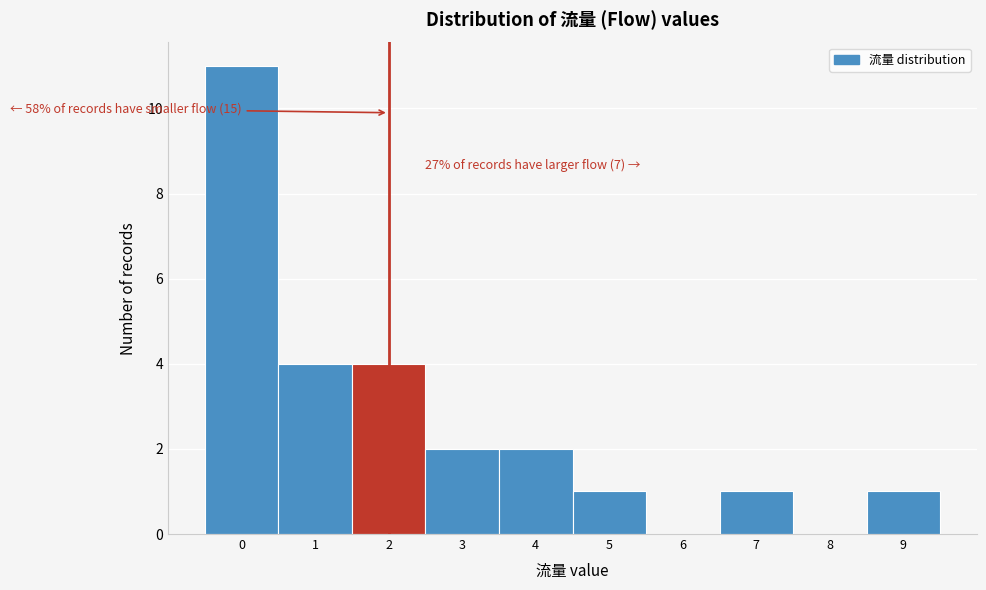

Reading left to right, what are all the values shown in this chart?

0=11	1=4	2=4	3=2	4=2	5=1	6=0	7=1	8=0	9=1